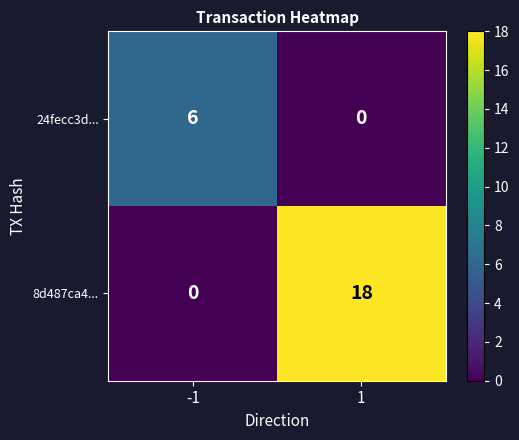

The value of 24fecc3d... at -1 is 6. True or false?

True